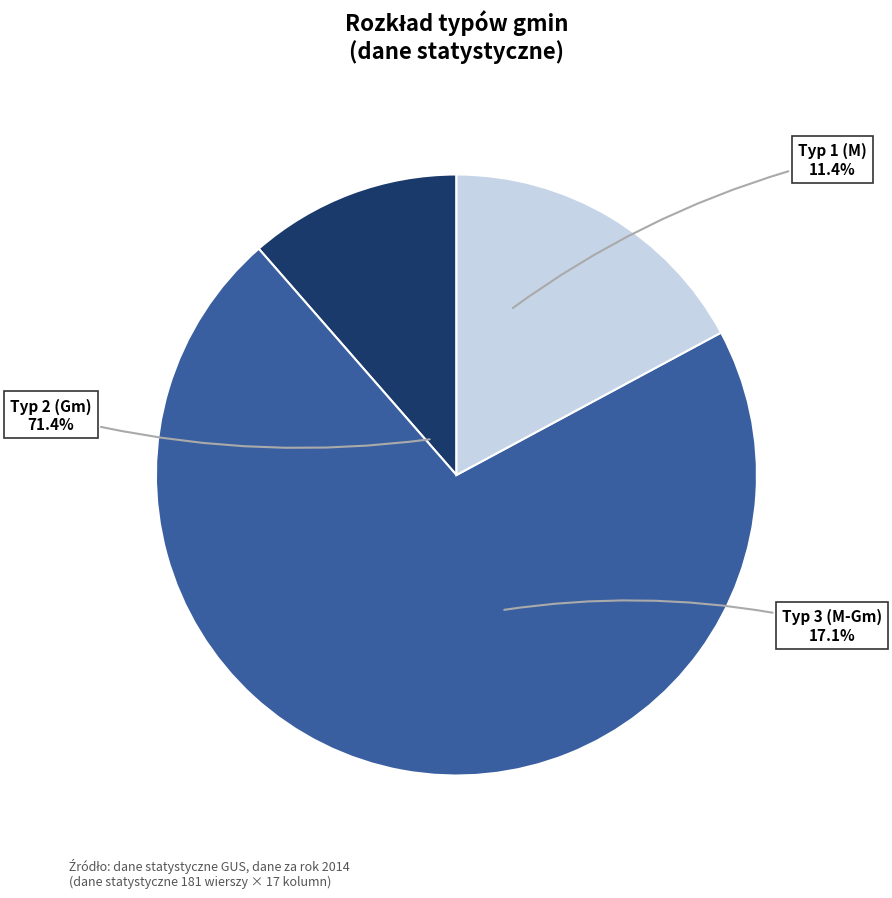

Which category has the smallest portion of the pie?

M